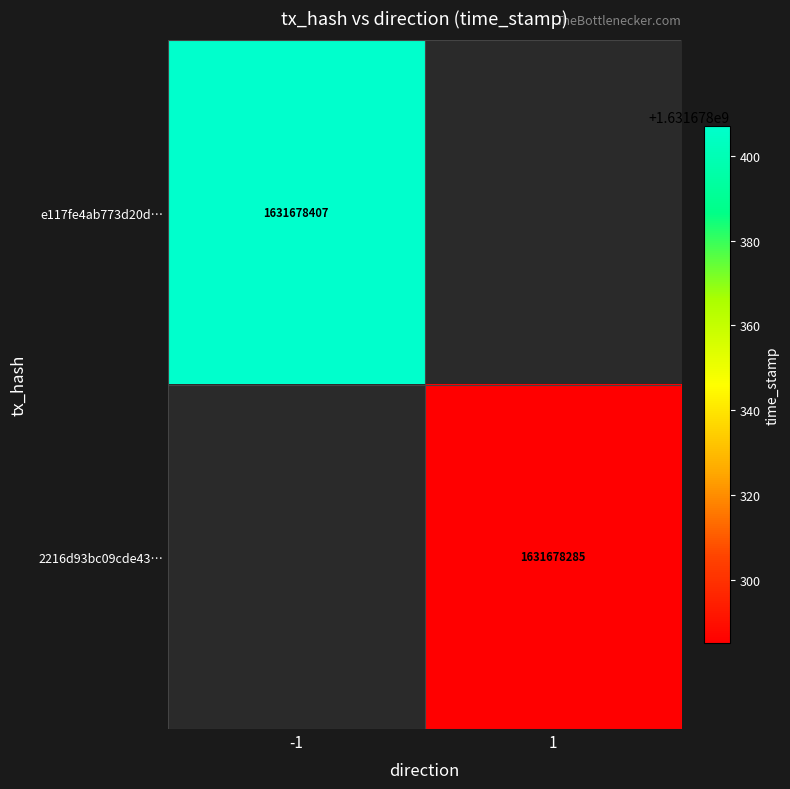

Rank the series at 1 from lowest to highest value.

2216d93bc09cde4325b2c93f5748a12029b6ae8, e117fe4ab773d20d85284726ca42460f5a3ad3b